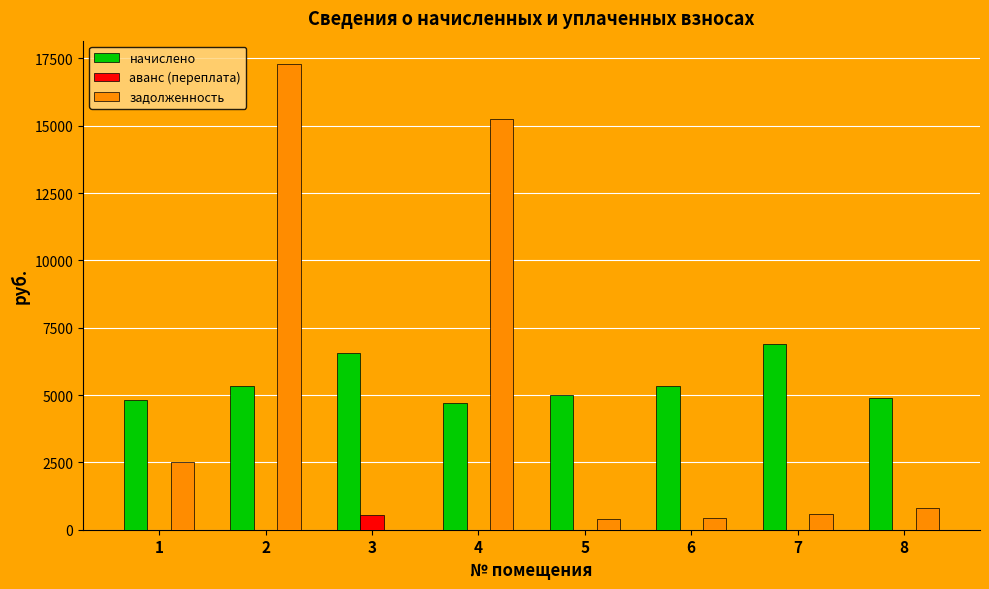

What are all the series names shown in the legend?

начислено, аванс (переплата), задолженность